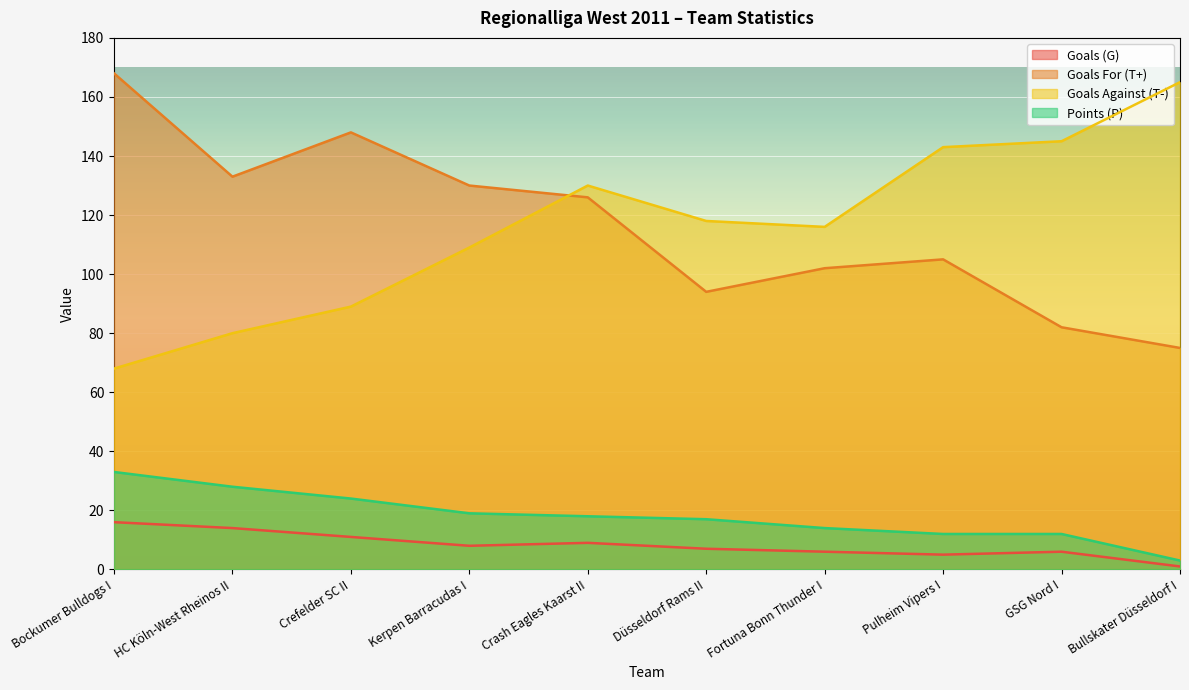

What are all the series names shown in the legend?

Goals (G), Goals For (T+), Goals Against (T-), Points (P)